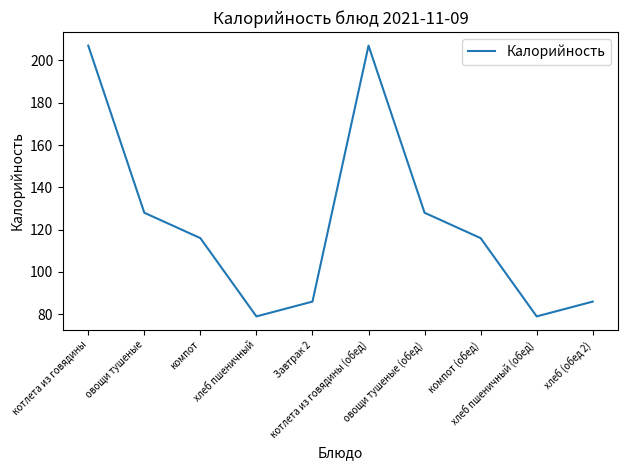

What is the difference between the maximum and minimum values?

128